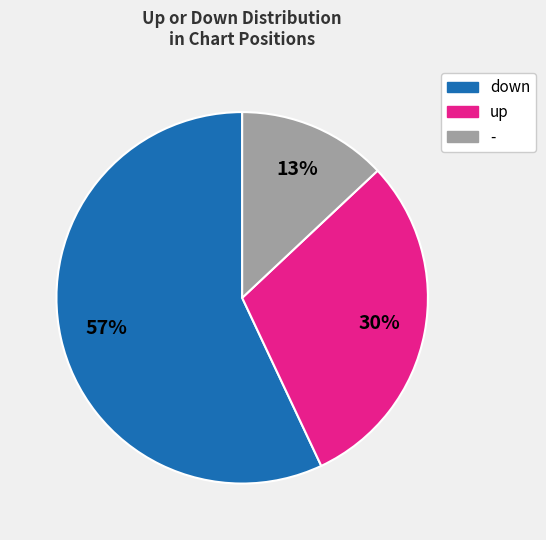

Rank the categories by value from highest to lowest.

down, up, -